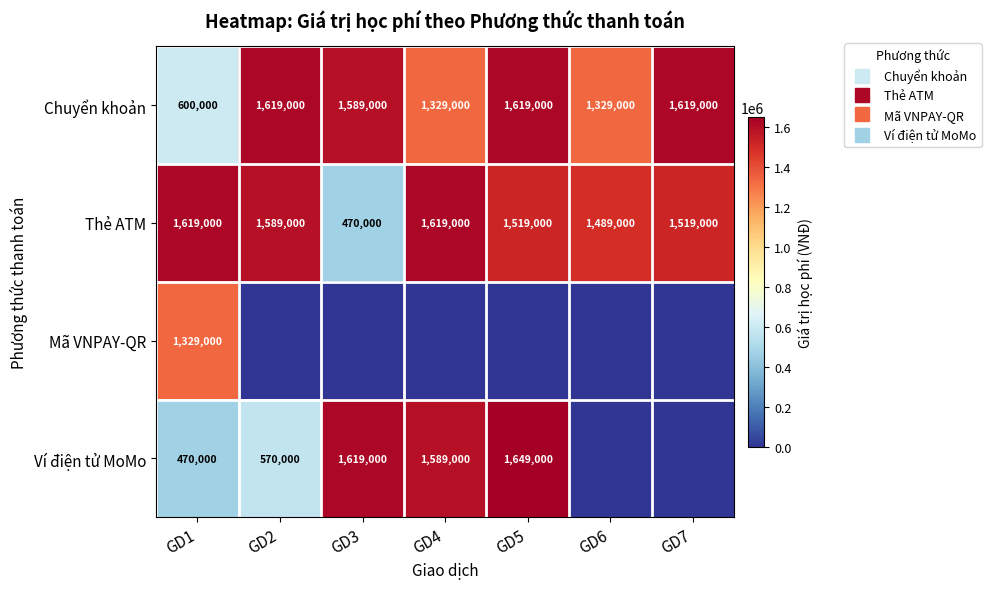

Which has a higher value, GD3 or GD2?

GD2